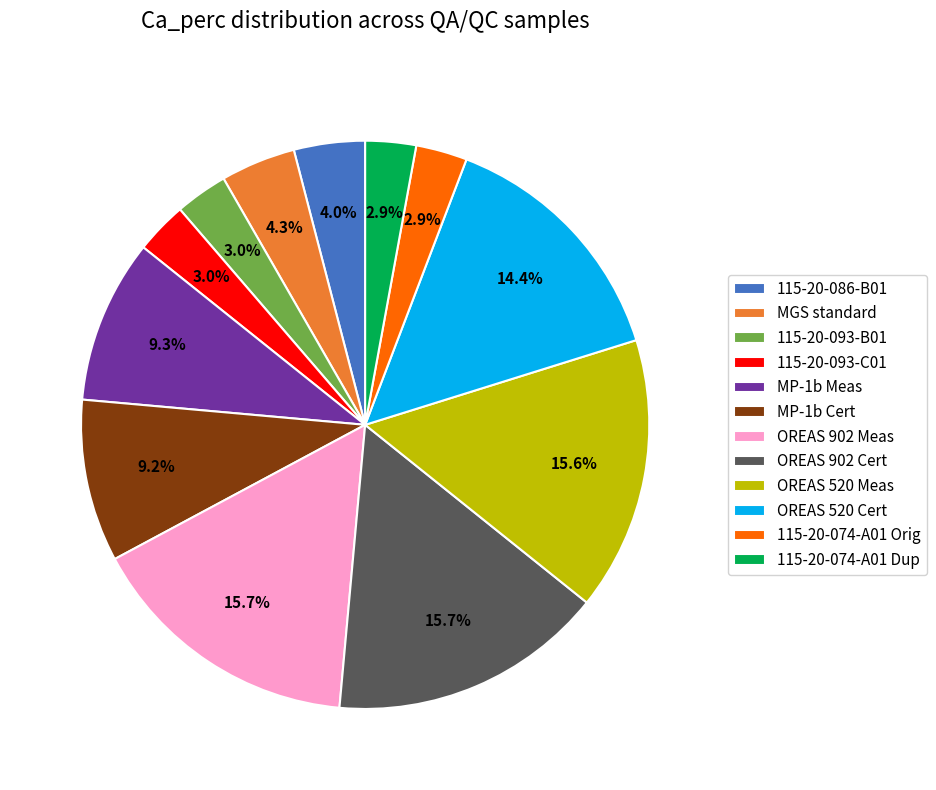

What is the total percentage of OREAS 902 Meas and MP-1b Meas?

25.0%